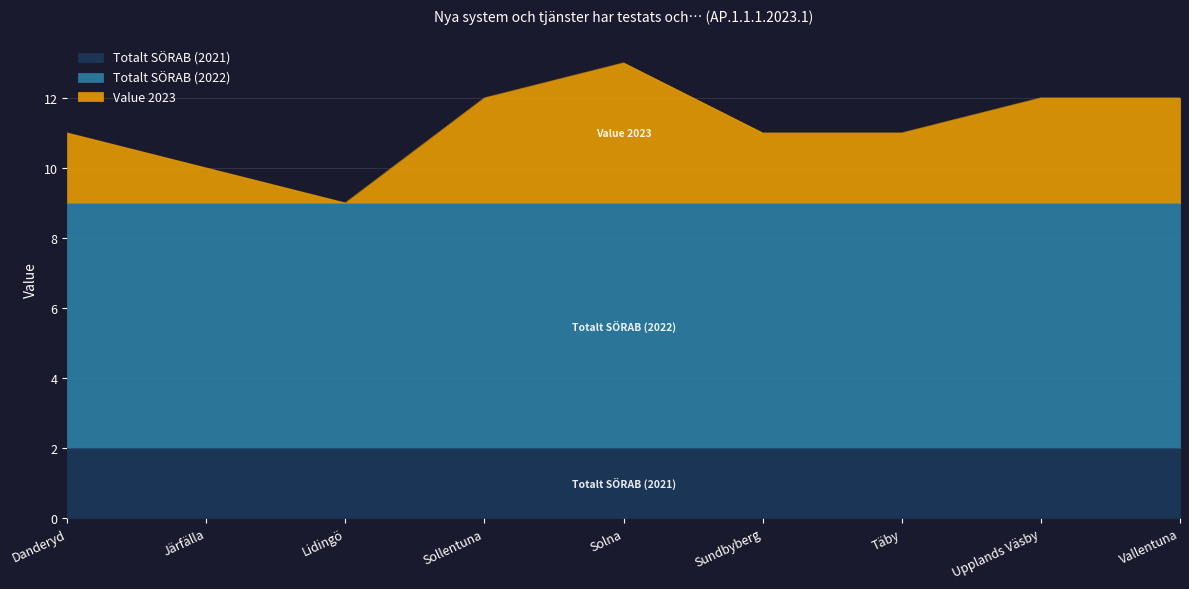

True or false: Totalt SÖRAB (2022) has more than 2 interior local peaks.

False